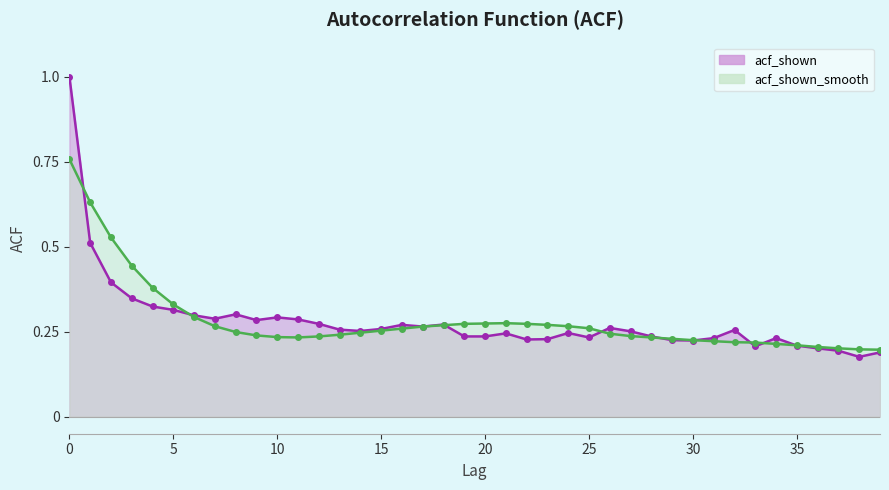

Which series has the largest total across all categories?

acf_shown_smooth_line